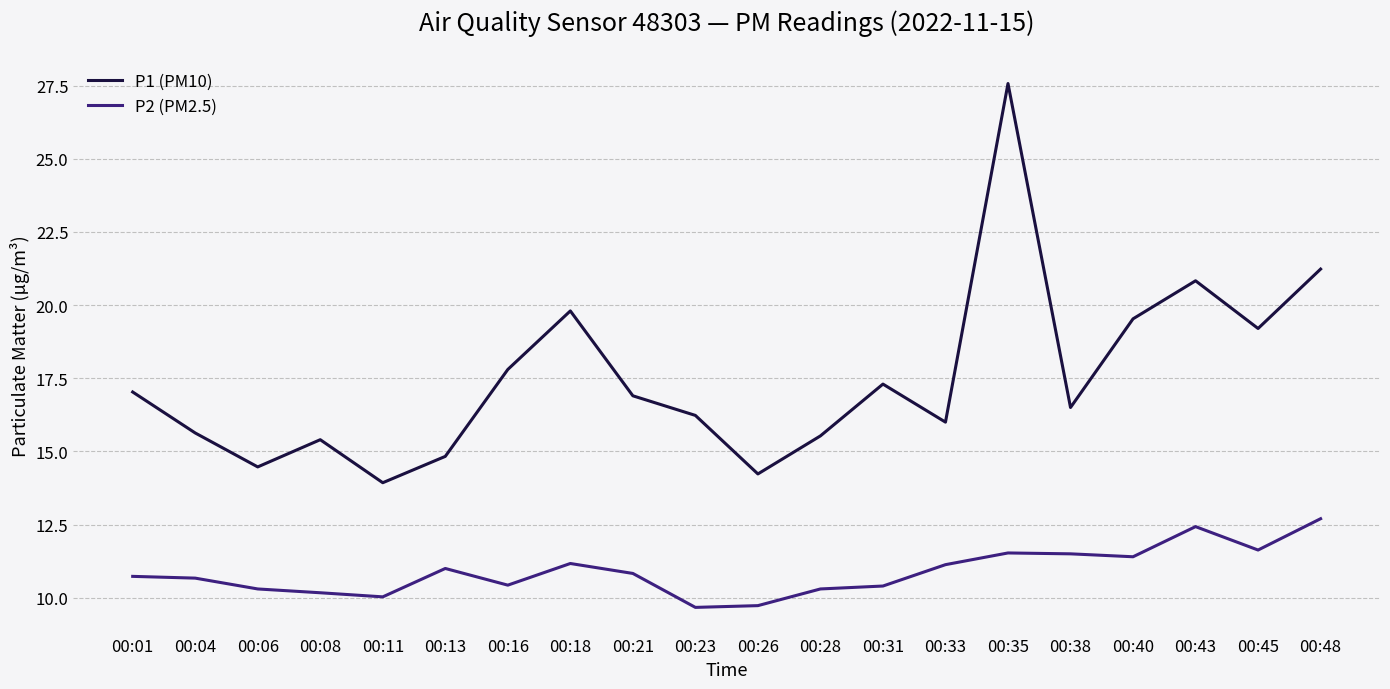

What is the minimum value for P1 (PM10)?

13.9